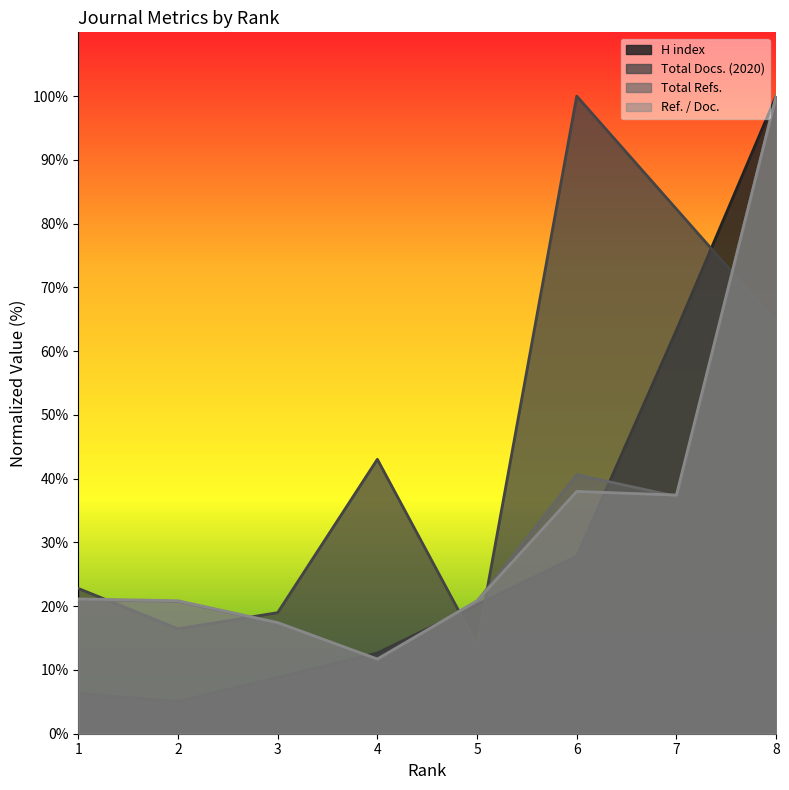

Reading right to left, transcribe all the data shown in this chart.

H index: 8=100.0	7=63.3	6=27.8	5=20.3	4=12.7	3=8.9	2=5.1	1=6.3
Total Docs. (2020): 8=64.6	7=82.3	6=100.0	5=13.9	4=43.0	3=19.0	2=16.5	1=22.8
Total Refs.: 8=100.0	7=37.2	6=40.6	5=20.7	4=11.6	3=17.3	2=20.7	1=21.0
Ref. / Doc.: 8=100.0	7=37.4	6=38.0	5=20.9	4=11.7	3=17.4	2=20.9	1=21.1